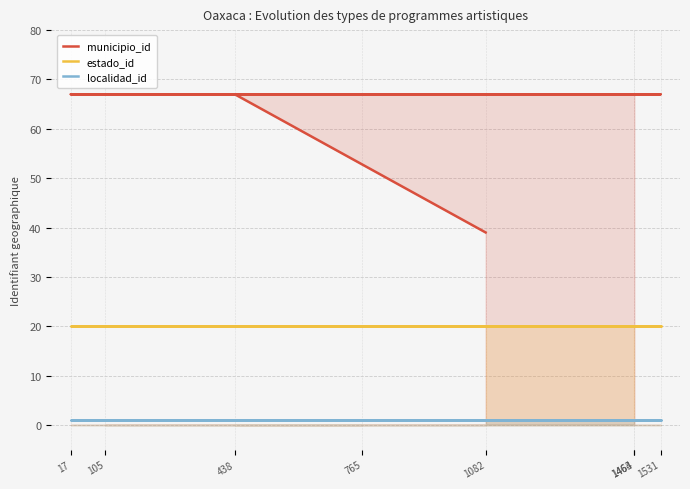

The value of localidad_id at 1463 is 1. True or false?

True